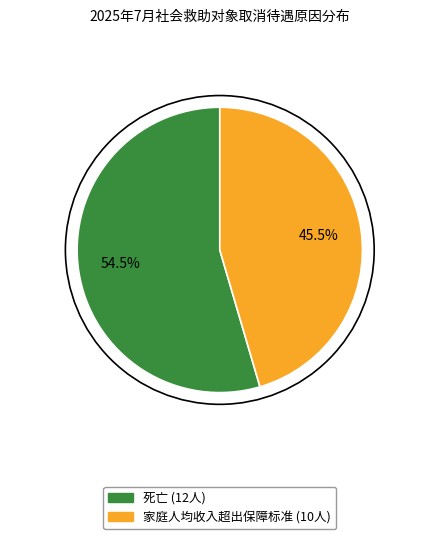

What percentage is NOT represented by 死亡?

45.5%